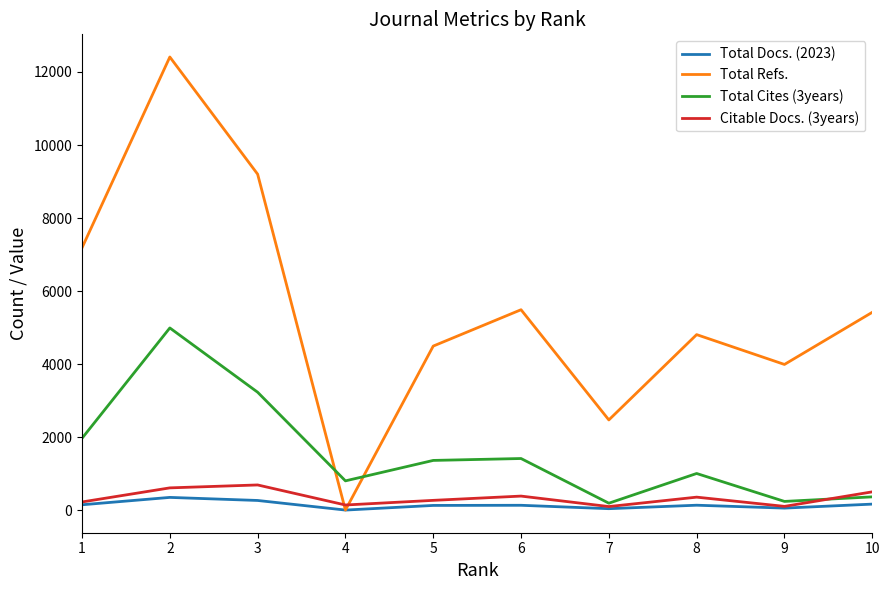

What is the average value of the Citable Docs. (3years) series?

336